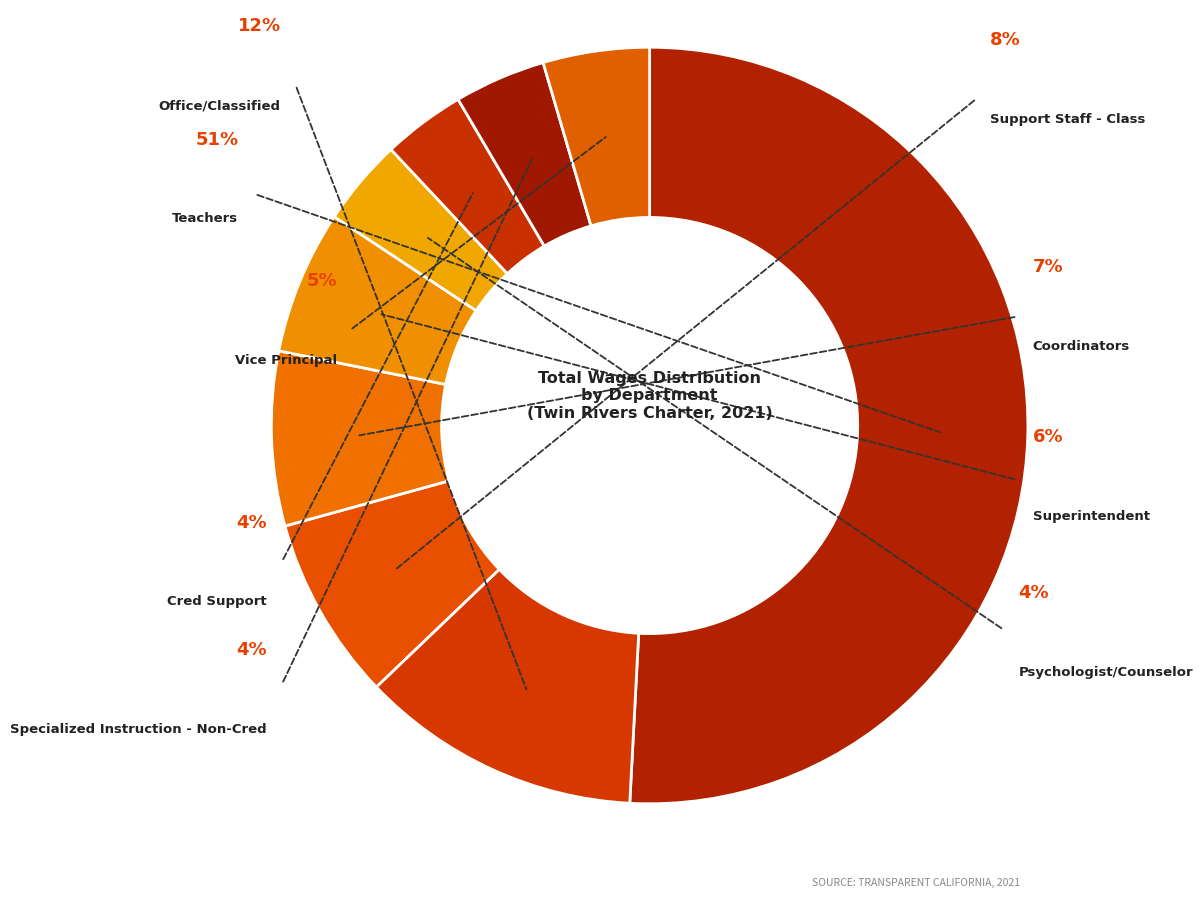

What is the ratio of the value at Superintendent to the value at Coordinators?

0.8